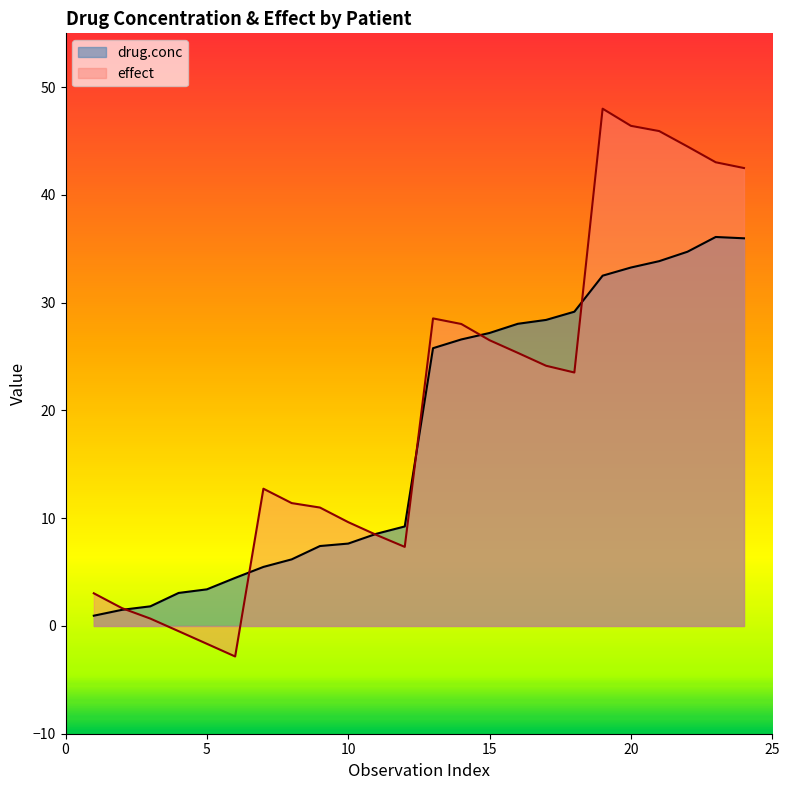

What is the total value across all series at 15?

53.7